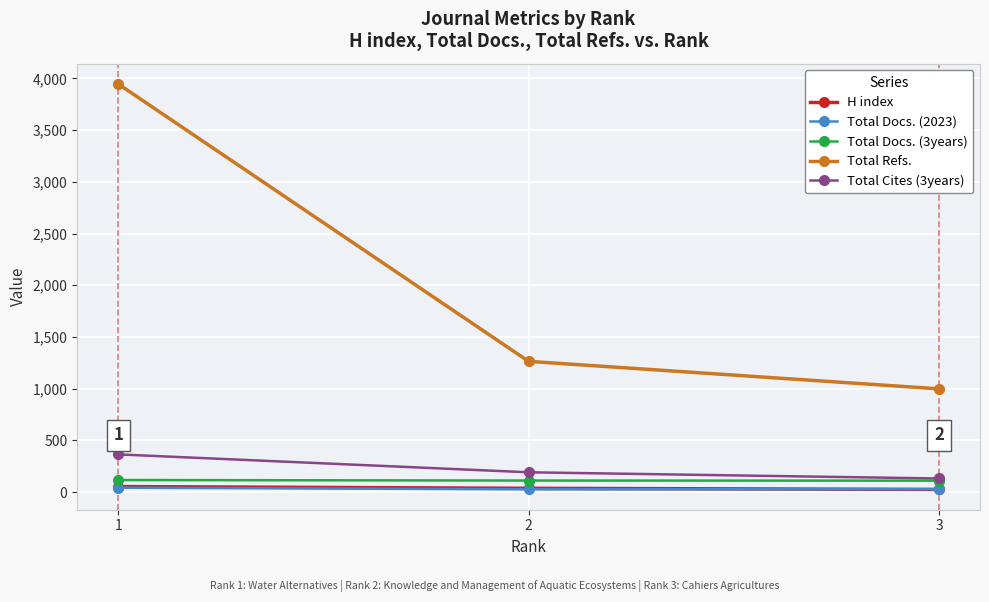

Where does the H index series first go above 36?

1